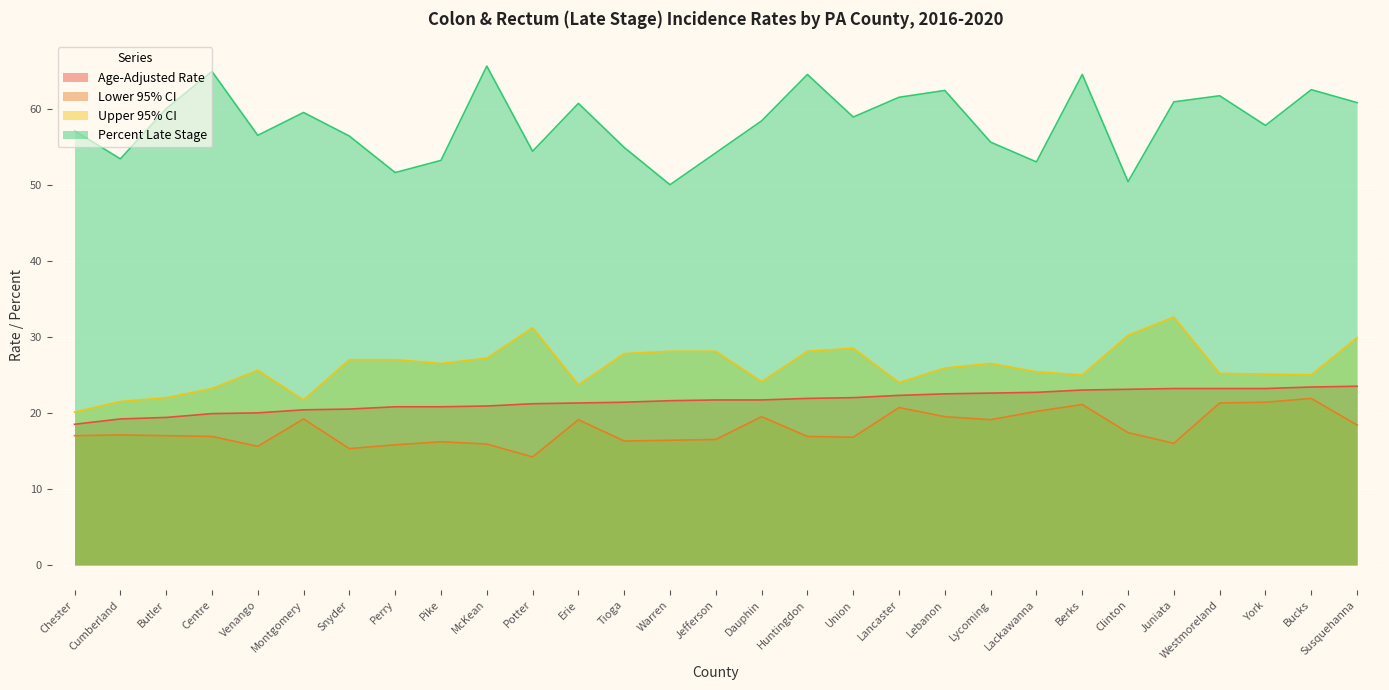

Between Huntingdon and Dauphin, which is larger?

Huntingdon